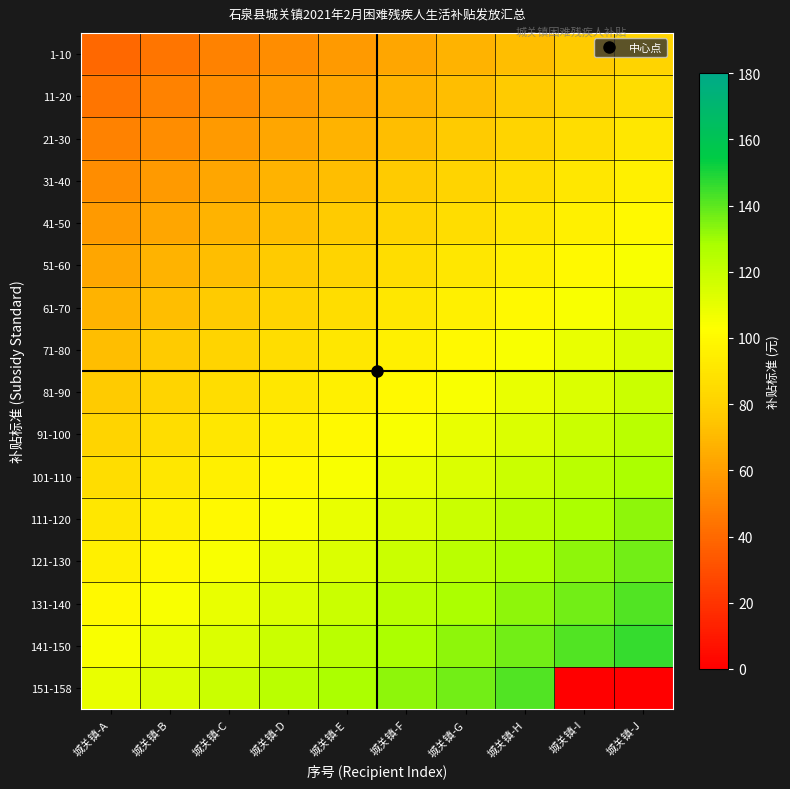

Reading left to right, extract all data points from this chart.

1-10: 城关镇-A=40.0	城关镇-B=44.6	城关镇-C=49.2	城关镇-D=53.8	城关镇-E=58.5	城关镇-F=63.1	城关镇-G=67.7	城关镇-H=72.3	城关镇-I=76.9	城关镇-J=81.5
11-20: 城关镇-A=44.6	城关镇-B=49.2	城关镇-C=53.8	城关镇-D=58.5	城关镇-E=63.1	城关镇-F=67.7	城关镇-G=72.3	城关镇-H=76.9	城关镇-I=81.5	城关镇-J=86.2
21-30: 城关镇-A=49.2	城关镇-B=53.8	城关镇-C=58.5	城关镇-D=63.1	城关镇-E=67.7	城关镇-F=72.3	城关镇-G=76.9	城关镇-H=81.5	城关镇-I=86.2	城关镇-J=90.8
31-40: 城关镇-A=53.8	城关镇-B=58.5	城关镇-C=63.1	城关镇-D=67.7	城关镇-E=72.3	城关镇-F=76.9	城关镇-G=81.5	城关镇-H=86.2	城关镇-I=90.8	城关镇-J=95.4
41-50: 城关镇-A=58.5	城关镇-B=63.1	城关镇-C=67.7	城关镇-D=72.3	城关镇-E=76.9	城关镇-F=81.5	城关镇-G=86.2	城关镇-H=90.8	城关镇-I=95.4	城关镇-J=100.0
51-60: 城关镇-A=63.1	城关镇-B=67.7	城关镇-C=72.3	城关镇-D=76.9	城关镇-E=81.5	城关镇-F=86.2	城关镇-G=90.8	城关镇-H=95.4	城关镇-I=100.0	城关镇-J=104.6
61-70: 城关镇-A=67.7	城关镇-B=72.3	城关镇-C=76.9	城关镇-D=81.5	城关镇-E=86.2	城关镇-F=90.8	城关镇-G=95.4	城关镇-H=100.0	城关镇-I=104.6	城关镇-J=109.2
71-80: 城关镇-A=72.3	城关镇-B=76.9	城关镇-C=81.5	城关镇-D=86.2	城关镇-E=90.8	城关镇-F=95.4	城关镇-G=100.0	城关镇-H=104.6	城关镇-I=109.2	城关镇-J=113.8
81-90: 城关镇-A=76.9	城关镇-B=81.5	城关镇-C=86.2	城关镇-D=90.8	城关镇-E=95.4	城关镇-F=100.0	城关镇-G=104.6	城关镇-H=109.2	城关镇-I=113.8	城关镇-J=118.5
91-100: 城关镇-A=81.5	城关镇-B=86.2	城关镇-C=90.8	城关镇-D=95.4	城关镇-E=100.0	城关镇-F=104.6	城关镇-G=109.2	城关镇-H=113.8	城关镇-I=118.5	城关镇-J=123.1
101-110: 城关镇-A=86.2	城关镇-B=90.8	城关镇-C=95.4	城关镇-D=100.0	城关镇-E=104.6	城关镇-F=109.2	城关镇-G=113.8	城关镇-H=118.5	城关镇-I=123.1	城关镇-J=127.7
111-120: 城关镇-A=90.8	城关镇-B=95.4	城关镇-C=100.0	城关镇-D=104.6	城关镇-E=109.2	城关镇-F=113.8	城关镇-G=118.5	城关镇-H=123.1	城关镇-I=127.7	城关镇-J=132.3
121-130: 城关镇-A=95.4	城关镇-B=100.0	城关镇-C=104.6	城关镇-D=109.2	城关镇-E=113.8	城关镇-F=118.5	城关镇-G=123.1	城关镇-H=127.7	城关镇-I=132.3	城关镇-J=136.9
131-140: 城关镇-A=100.0	城关镇-B=104.6	城关镇-C=109.2	城关镇-D=113.8	城关镇-E=118.5	城关镇-F=123.1	城关镇-G=127.7	城关镇-H=132.3	城关镇-I=136.9	城关镇-J=141.5
141-150: 城关镇-A=104.6	城关镇-B=109.2	城关镇-C=113.8	城关镇-D=118.5	城关镇-E=123.1	城关镇-F=127.7	城关镇-G=132.3	城关镇-H=136.9	城关镇-I=141.5	城关镇-J=146.2
151-158: 城关镇-A=109.2	城关镇-B=113.8	城关镇-C=118.5	城关镇-D=123.1	城关镇-E=127.7	城关镇-F=132.3	城关镇-G=136.9	城关镇-H=141.5	城关镇-I=0.0	城关镇-J=0.0